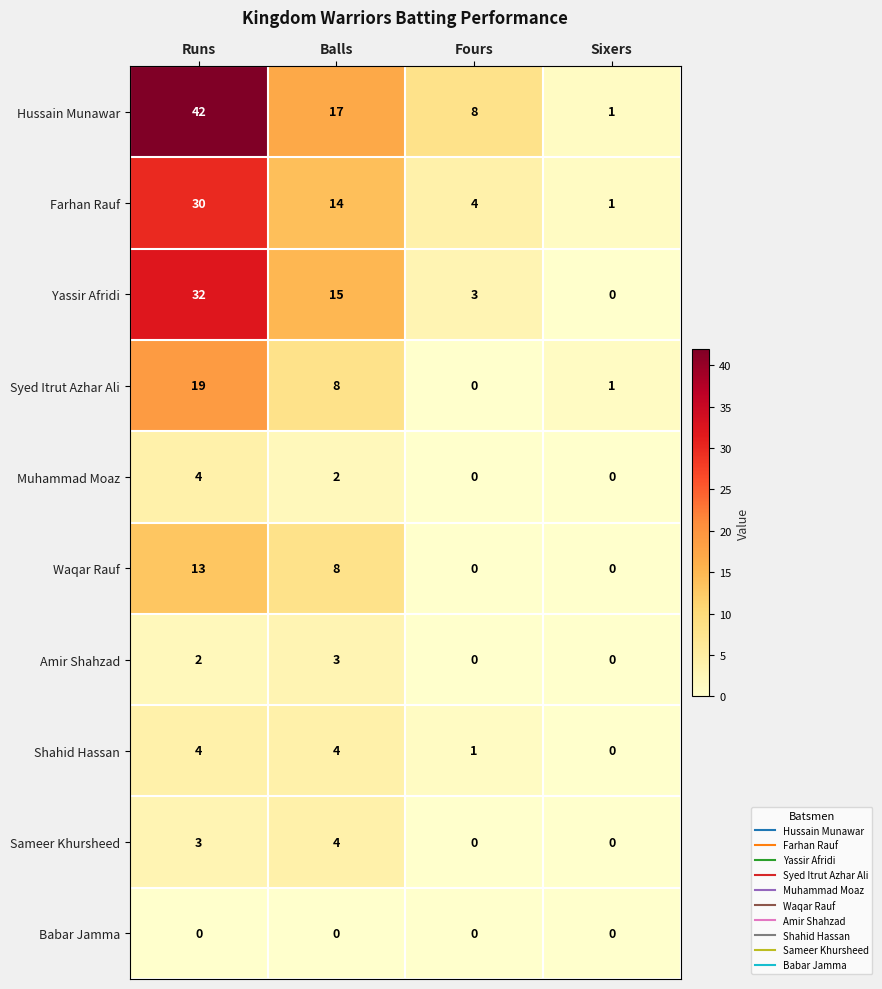

What is the sum of all Amir Shahzad values?

5